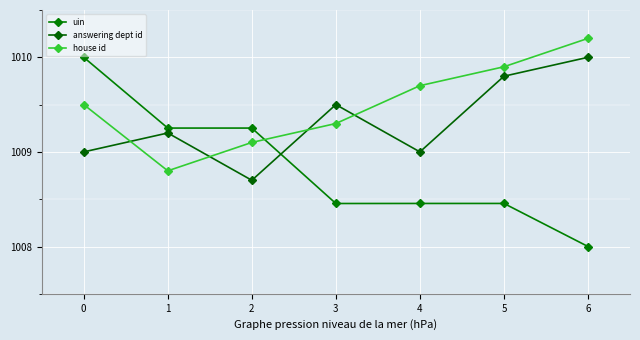

How many data points in uin are above 1008?

6